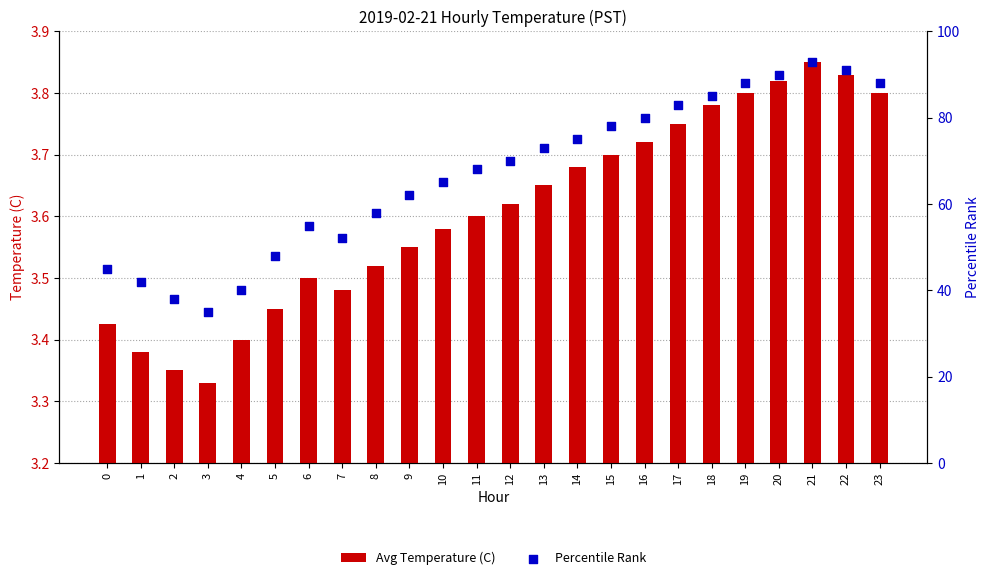

Which series contains the lowest Y value?

Avg Temperature (C)